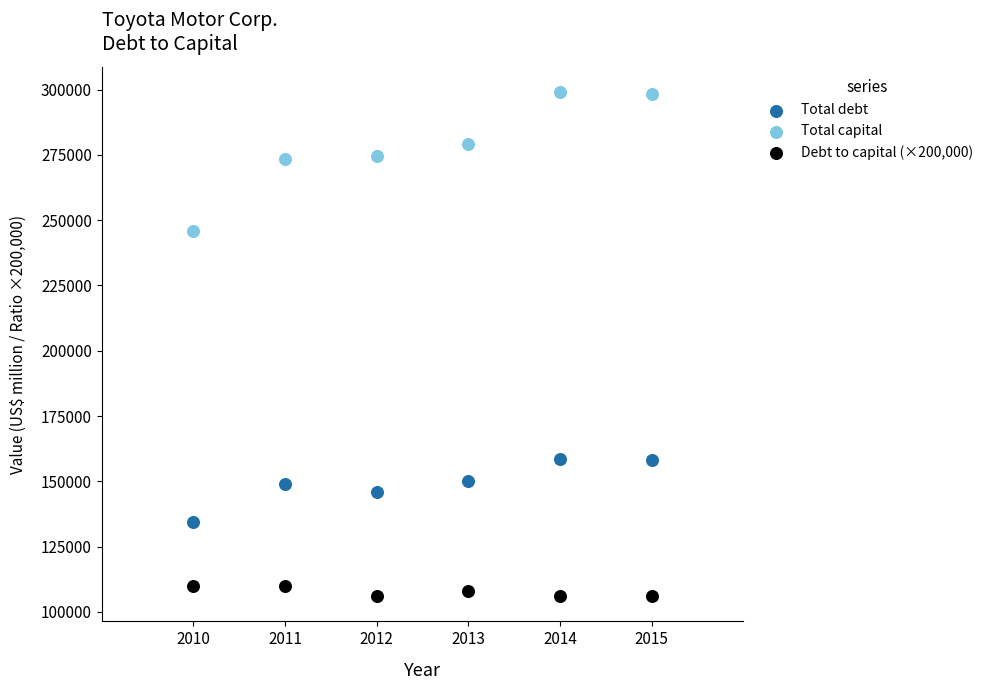

Across all data points, what is the range of X values (max minus min)?

5.0